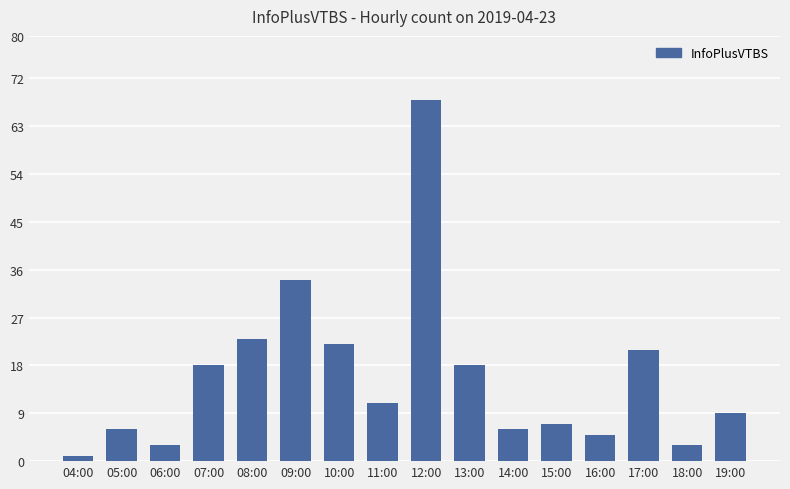

How many categories are shown in the chart?

16